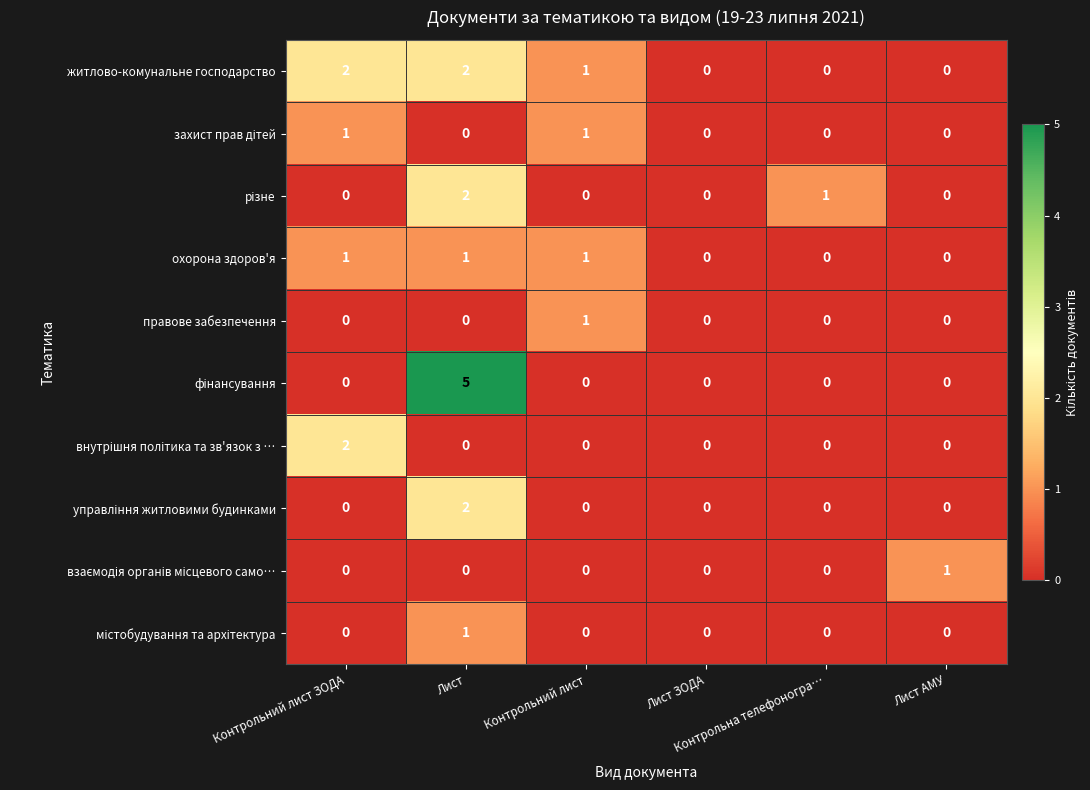

How many distinct data groups are displayed?

10